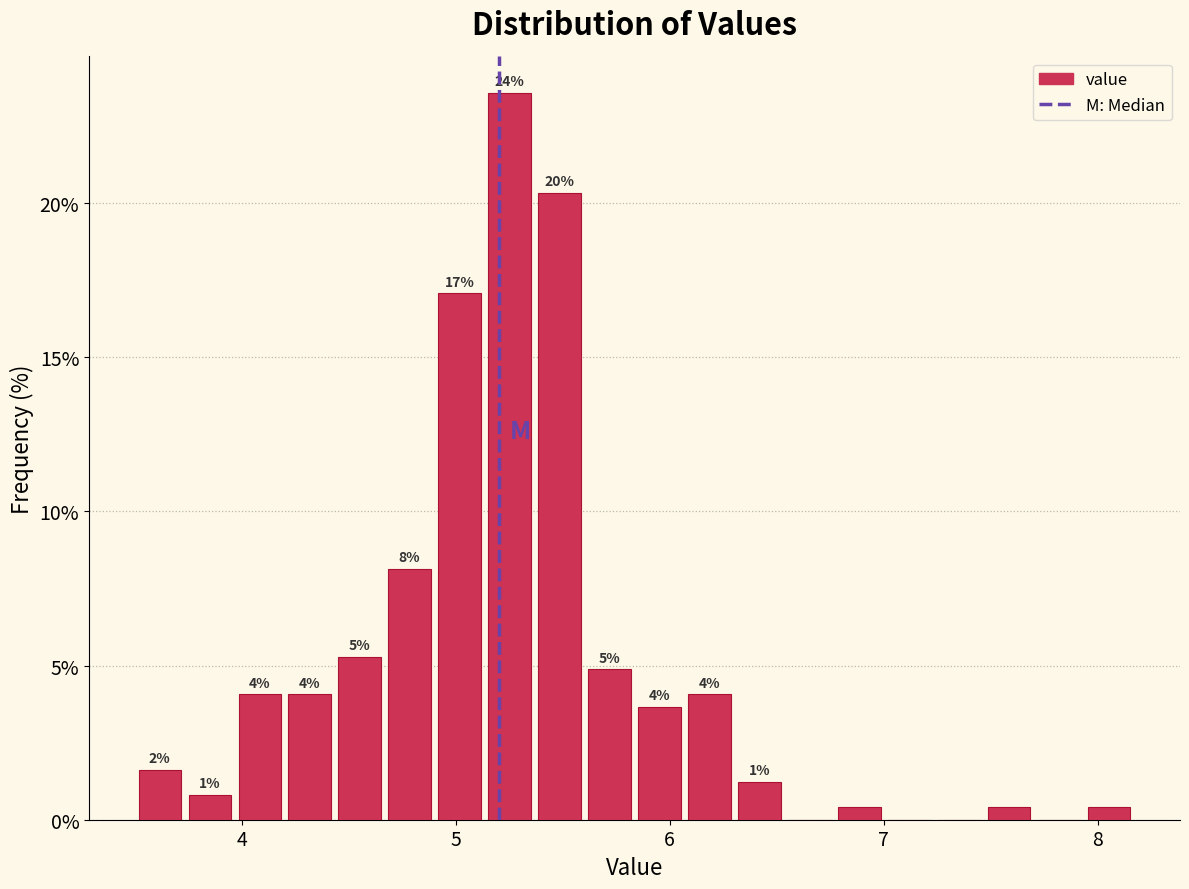

Around what value on the x-axis is the tallest bar? Give the approximate position of its centre, as read against the axis.

5.3